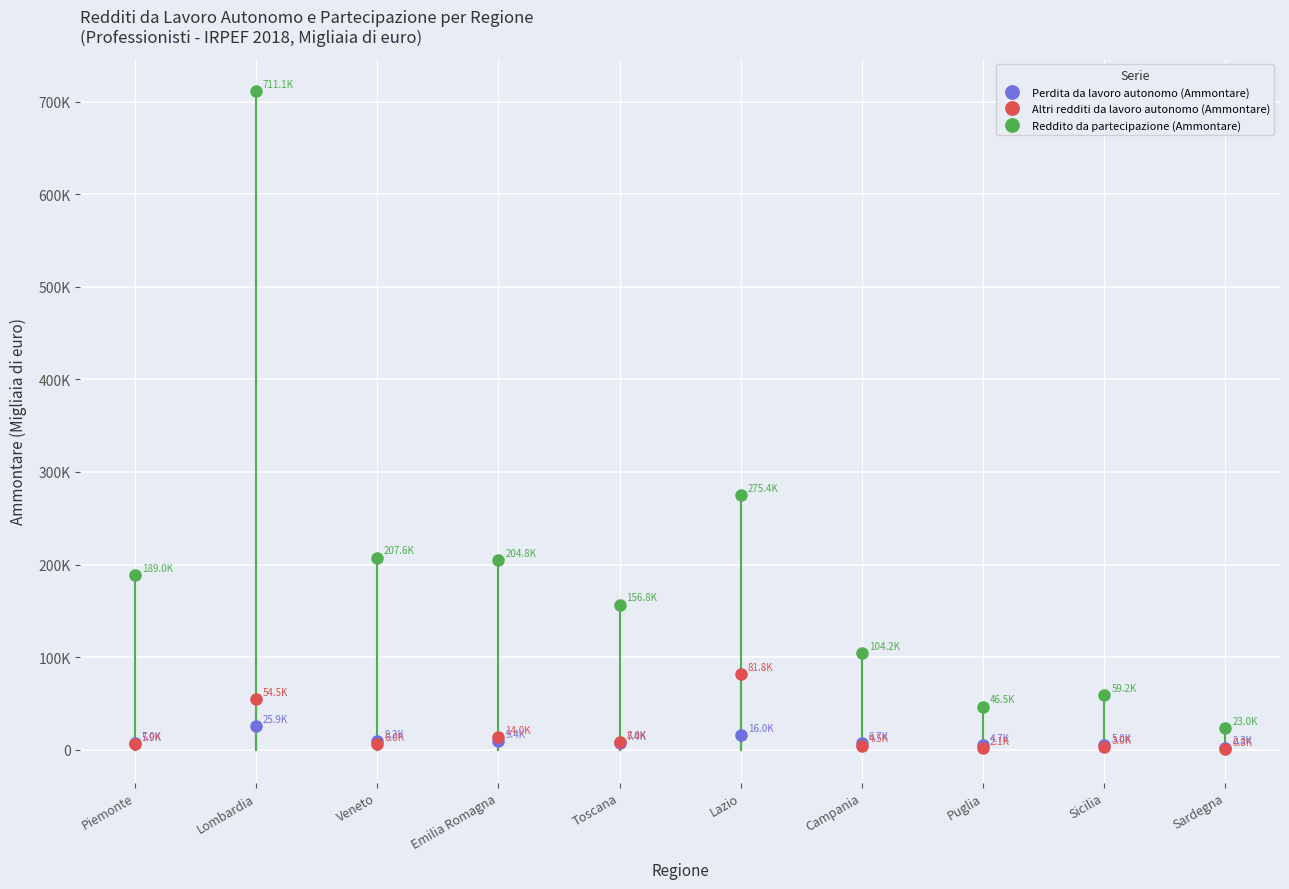

Reading right to left, list all the values displayed in this chart.

Perdita da lavoro autonomo (Ammontare): 2287	4983	4650	6681	15997	7378	9396	9160	25908	6975
Altri redditi da lavoro autonomo (Ammontare): 782	2995	2080	4475	81796	7959	14010	5996	54513	5906
Reddito da partecipazione (Ammontare): 22980	59197	46490	104166	275354	156787	204797	207602	711116	188976